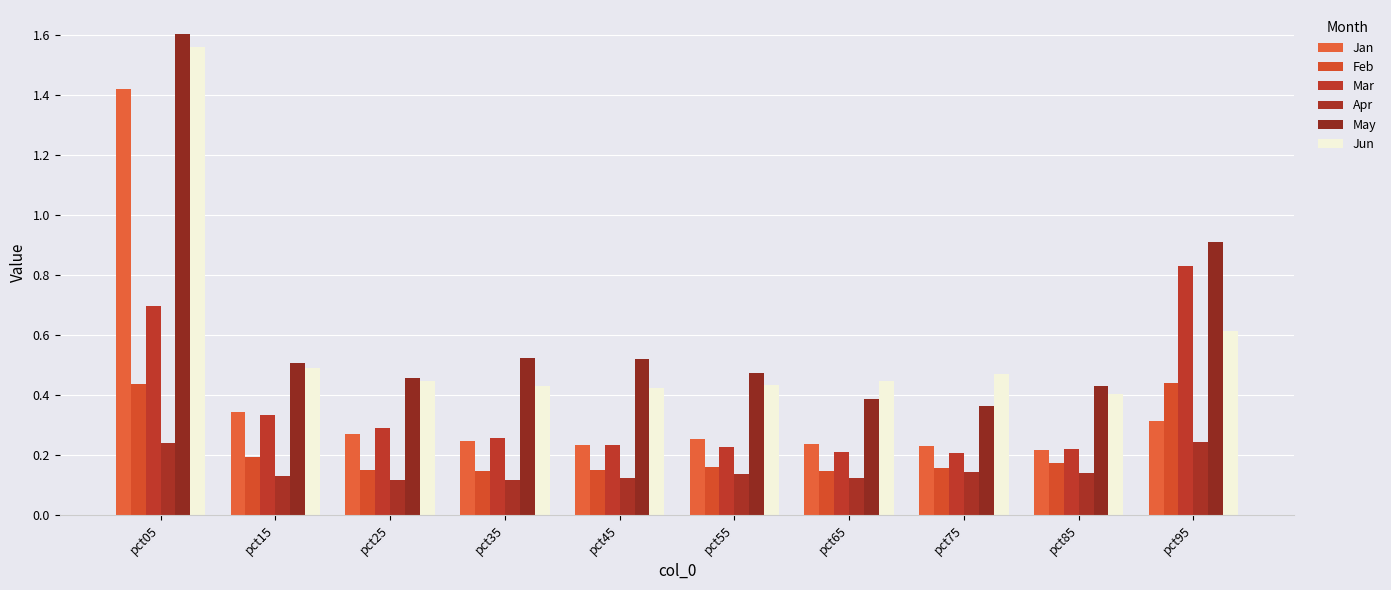

Where is Jan nearest to the value 0?

pct85